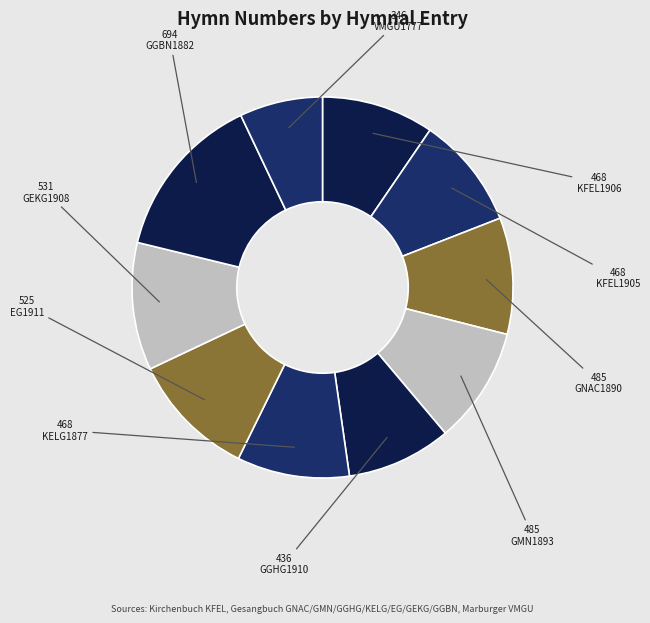

How many slices are in this pie chart?

10